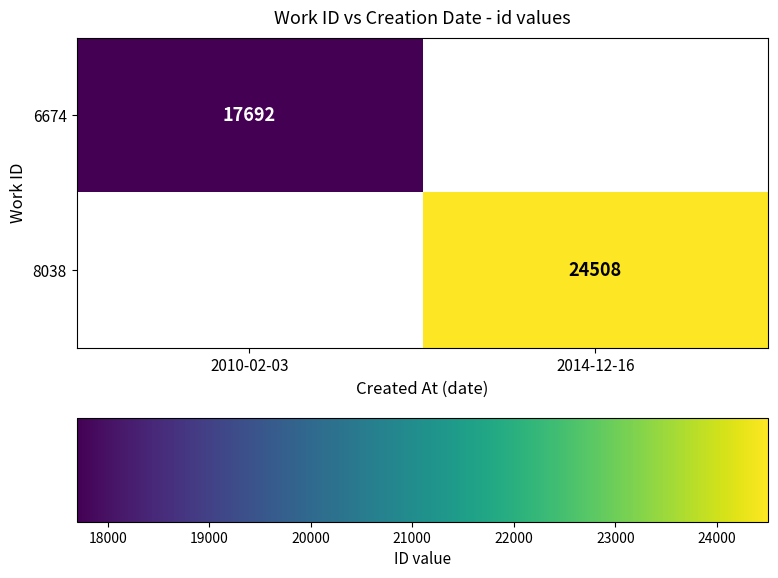

Is it true that 8038 equals 24508 at 2014-12-16?

True